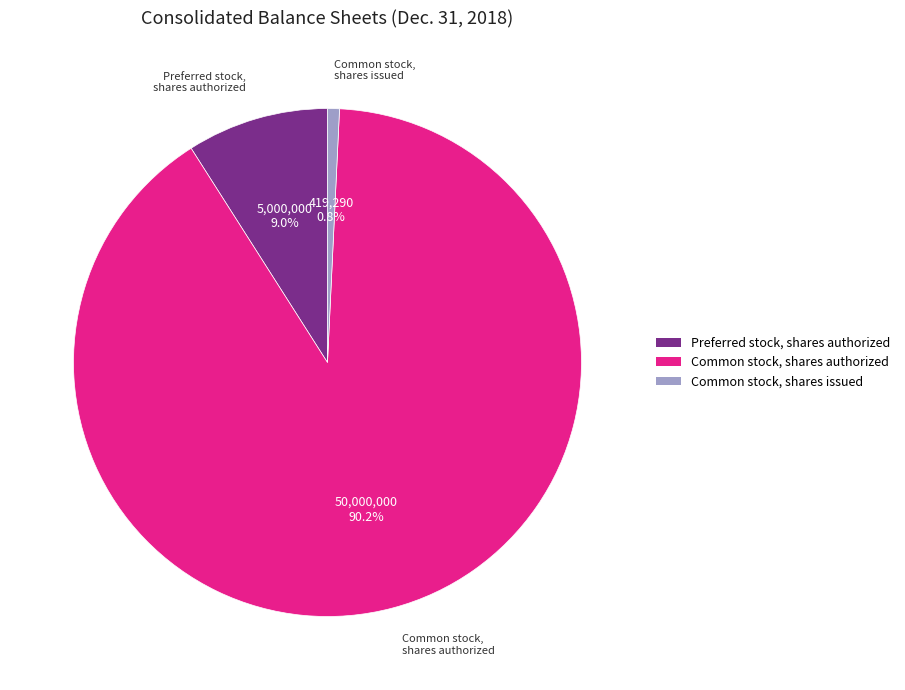

How many slices are in this pie chart?

3